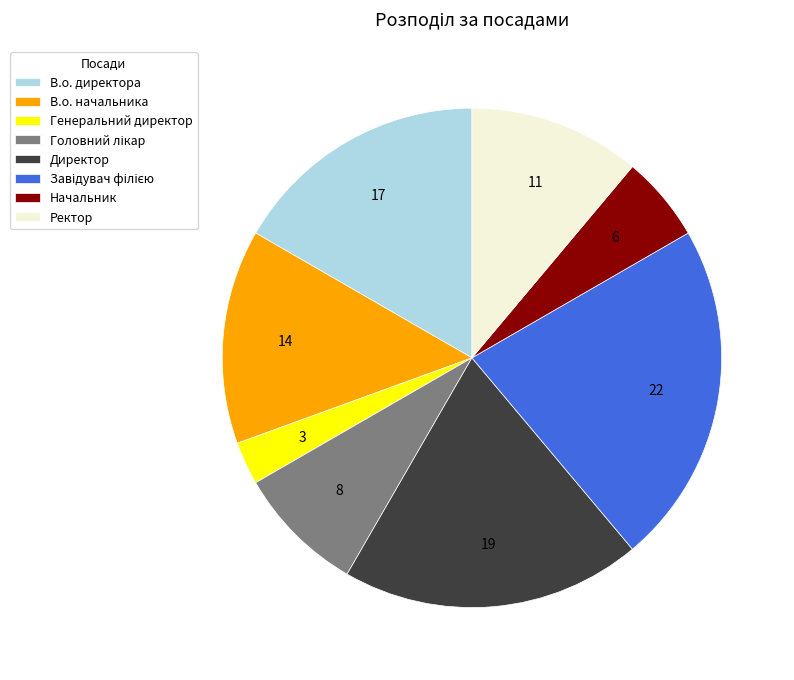

Does Генеральний директор represent more than half of the total?

No